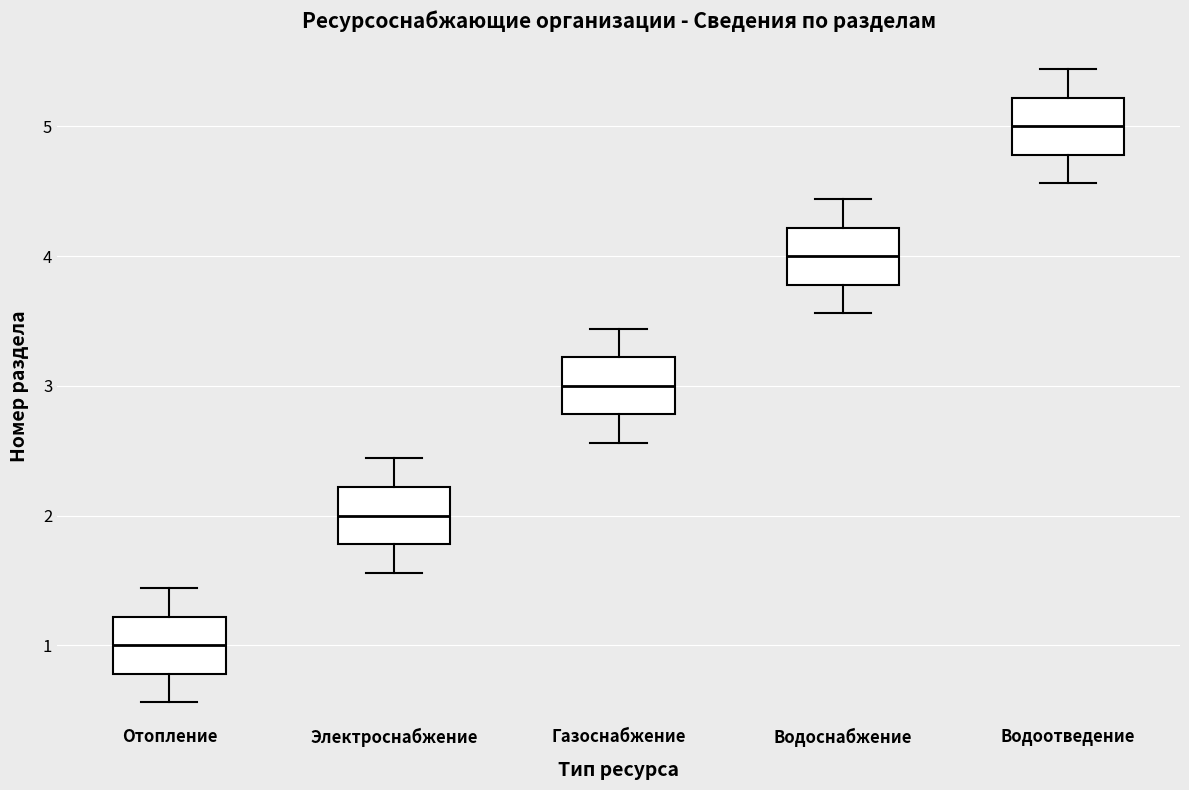

Reading left to right, transcribe this box plot: for each box, give where its median line is, the range the box spans, and where its two whiskers end, as read against the y-axis. The values are not printed on the chart, so give them approximately, as read against the axis.

Отопление: median 1.0, box 0.8 to 1.2, whiskers 0.6 to 1.4
Электроснабжение: median 2.0, box 1.8 to 2.2, whiskers 1.6 to 2.4
Газоснабжение: median 3.0, box 2.8 to 3.2, whiskers 2.6 to 3.4
Водоснабжение: median 4.0, box 3.8 to 4.2, whiskers 3.6 to 4.4
Водоотведение: median 5.0, box 4.8 to 5.2, whiskers 4.6 to 5.4